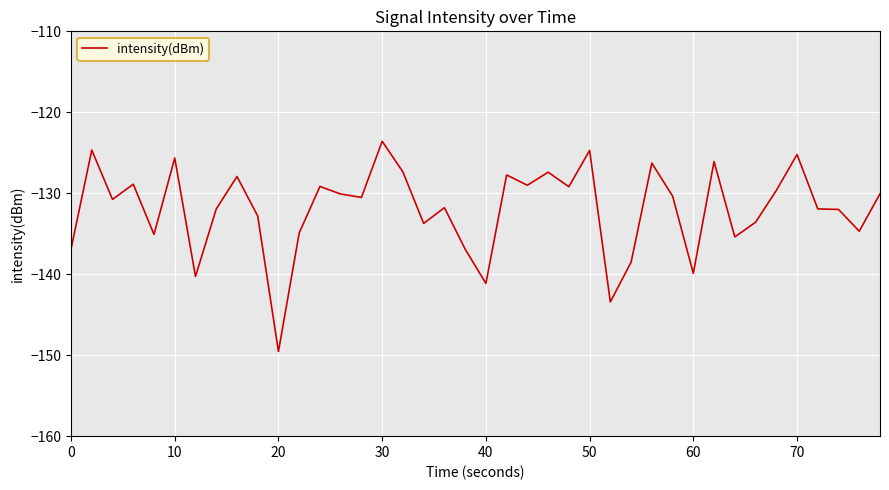

What is the difference between the maximum and minimum values?

26.0